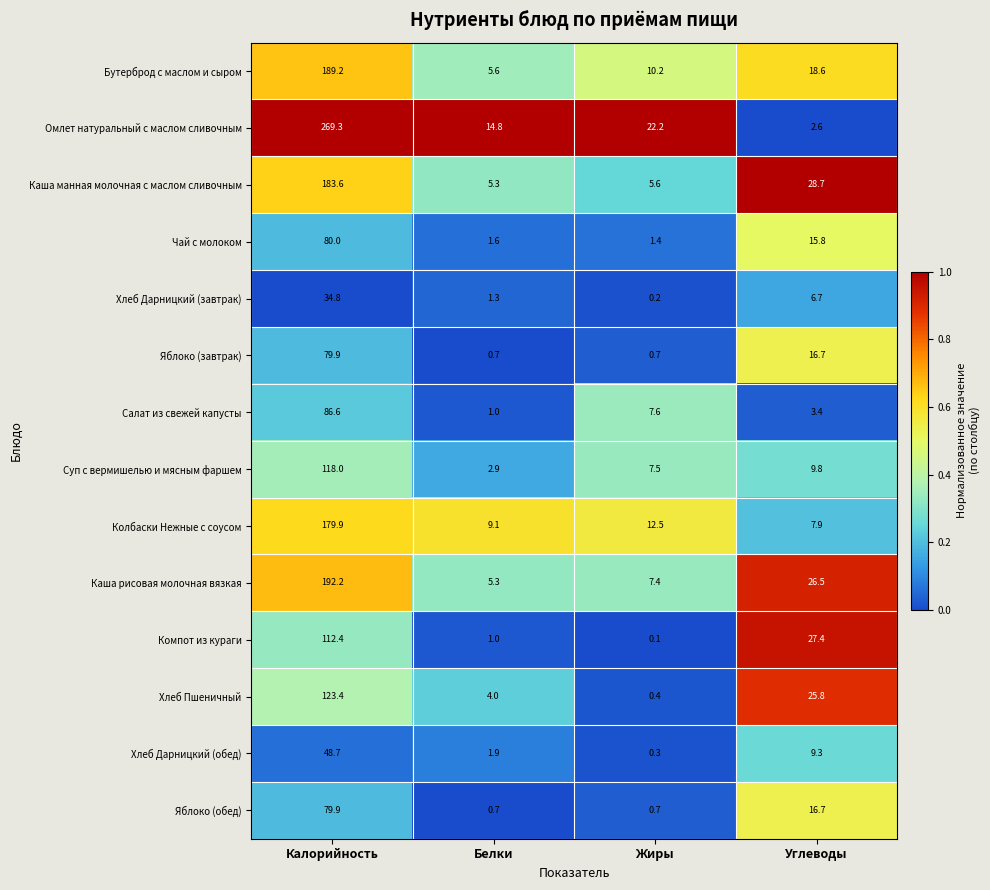

Which series has the widest spread of values?

Омлет натуральный с маслом сливочным